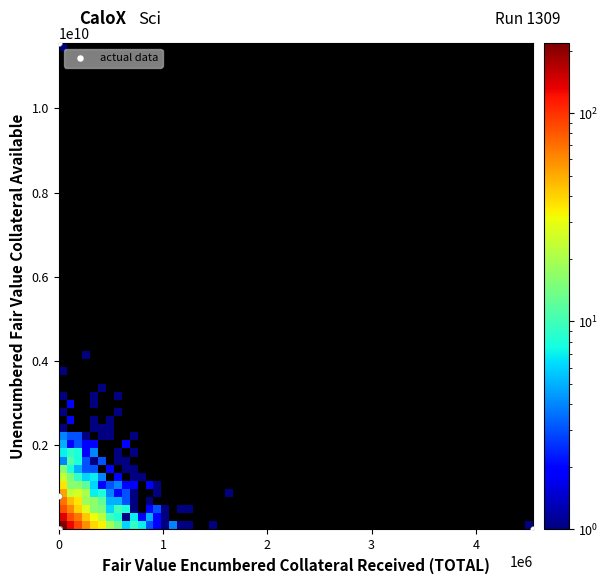

What Y value in the scatter plot is closest to 5775815866?

798300182.0